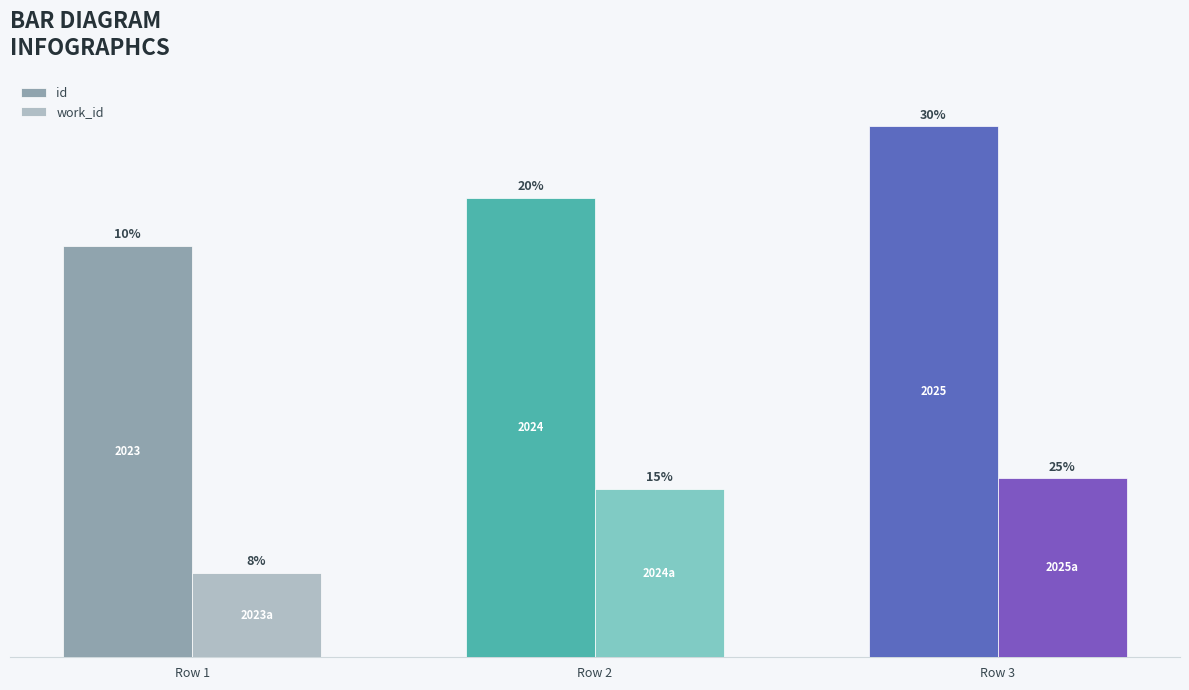

What is the value of the id bar at the 3rd from the left?

22809